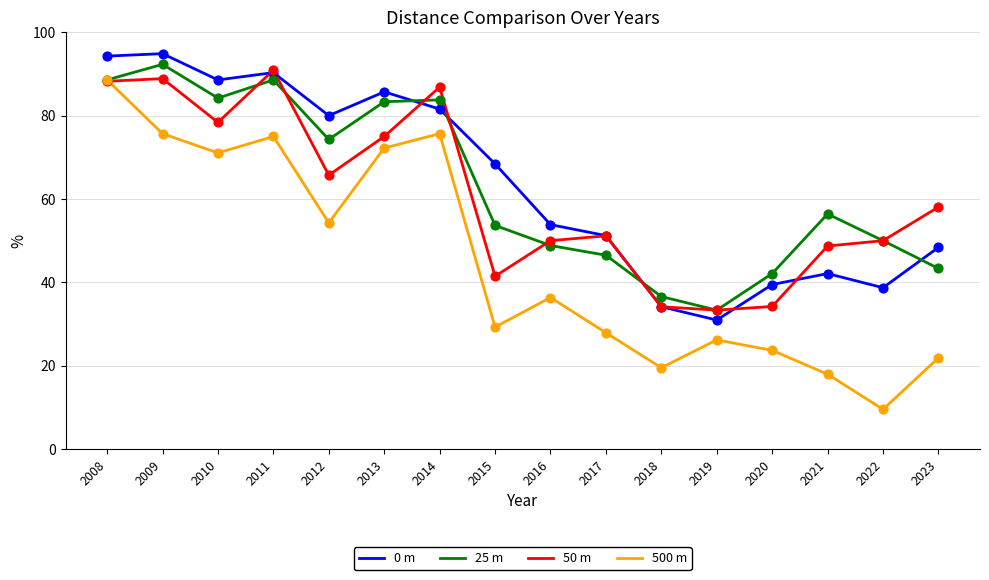

What is the total value across all series at 2008?

359.7